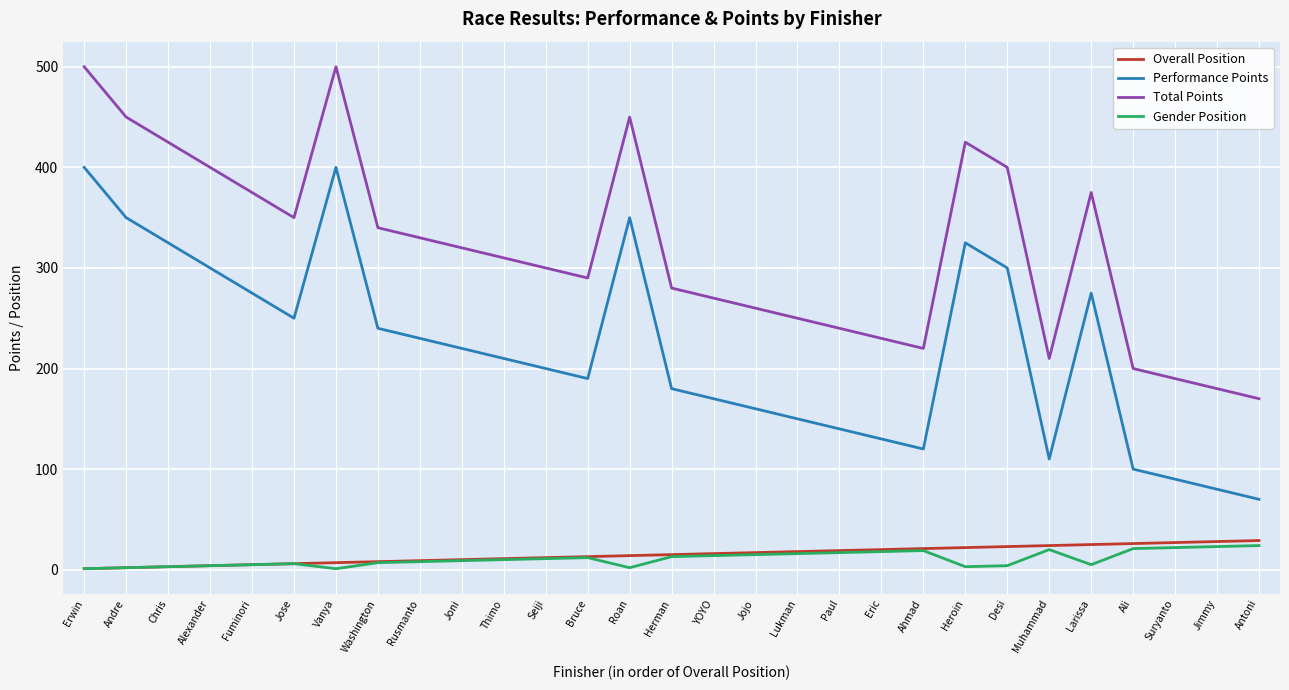

Which series has the largest total across all categories?

Total Points